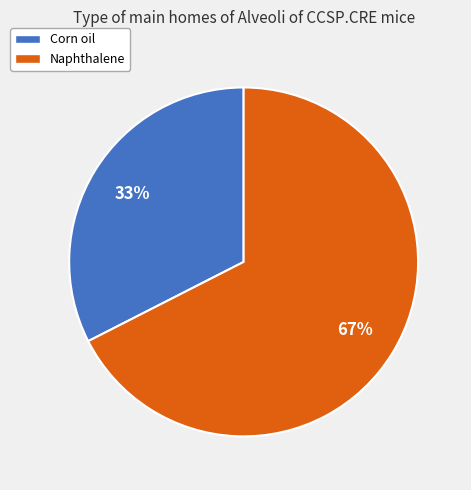

True or false: Naphthalene accounts for 59% of the total.

False